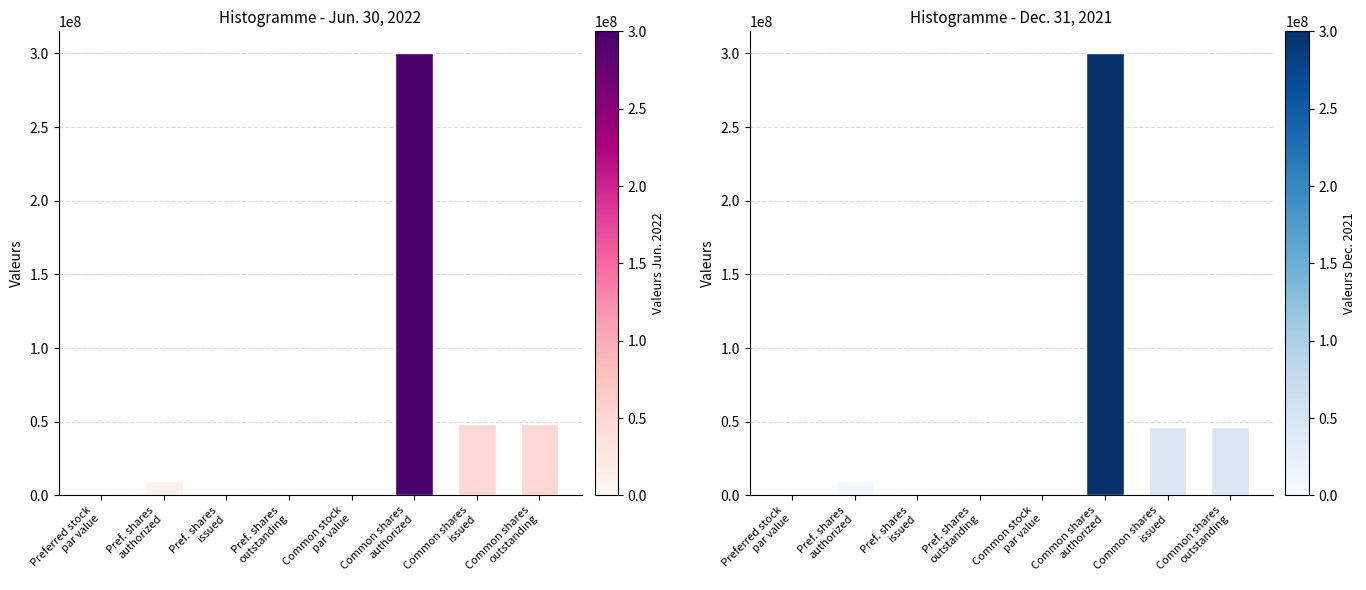

Which has a higher value, Common shares
authorized or Pref. shares
issued?

Common shares
authorized